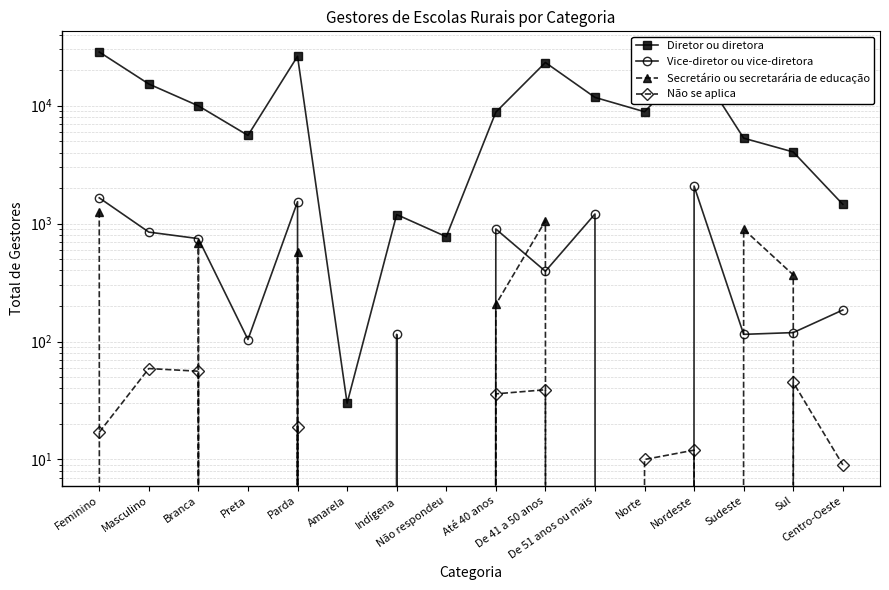

What is the label of the 3rd point from the left?

Branca